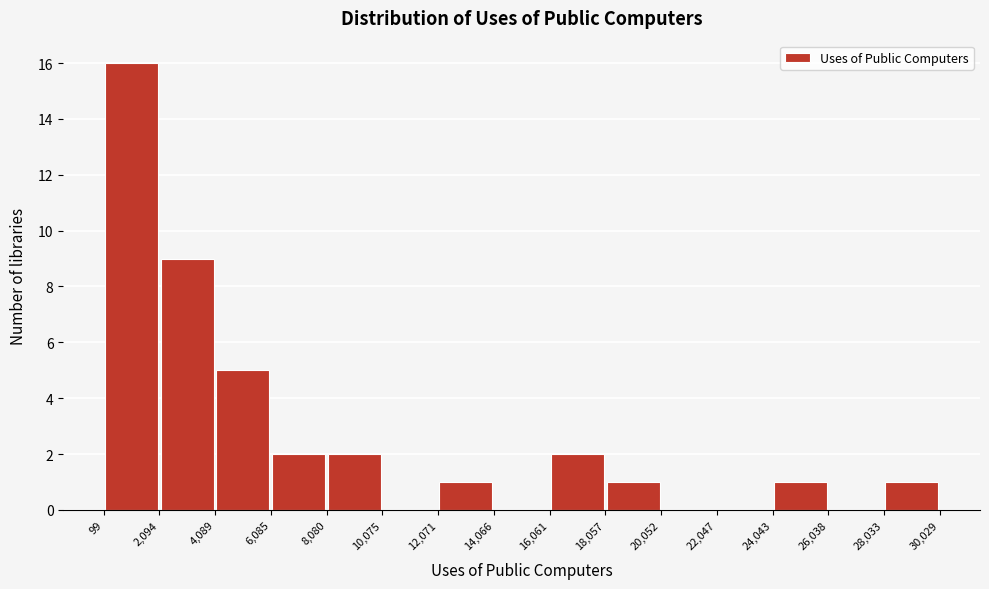

Reading left to right, transcribe this chart: for each bar, give the range it covers on the x-axis and its height. The values are not printed on the chart, so give them approximately, as read against the axis.

99 to 2,094: 16
2,094 to 4,089: 9
4,089 to 6,085: 5
6,085 to 8,080: 2
8,080 to 10,075: 2
10,075 to 12,071: 0
12,071 to 14,066: 1
14,066 to 16,061: 0
16,061 to 18,057: 2
18,057 to 20,052: 1
20,052 to 22,047: 0
22,047 to 24,043: 0
24,043 to 26,038: 1
26,038 to 28,033: 0
28,033 to 30,029: 1